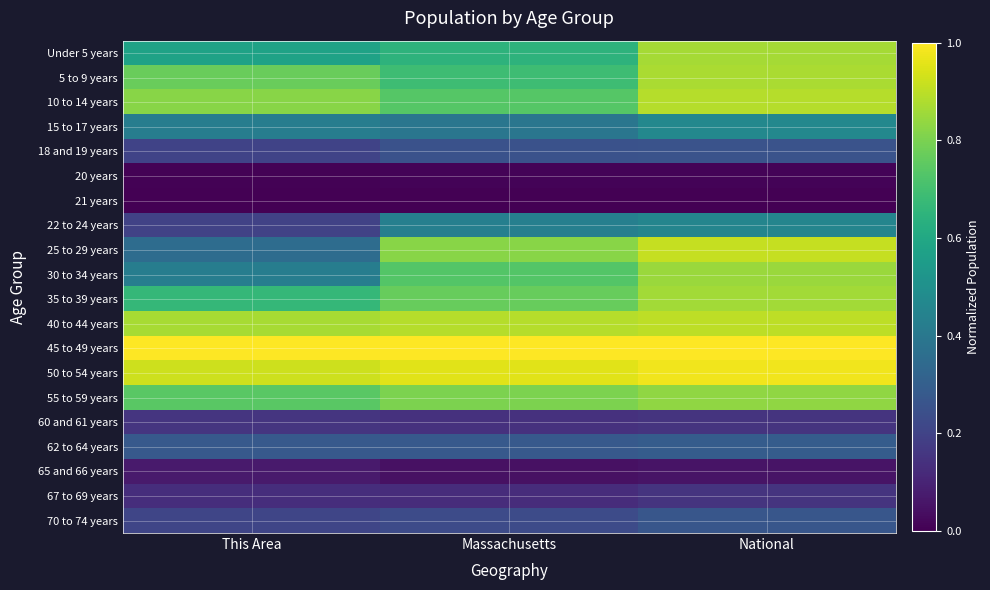

Rank the series at This Area from highest to lowest value.

45 to 49 years, 50 to 54 years, 40 to 44 years, 10 to 14 years, 5 to 9 years, 55 to 59 years, 35 to 39 years, Under 5 years, 15 to 17 years, 30 to 34 years, 25 to 29 years, 62 to 64 years, 70 to 74 years, 18 and 19 years, 22 to 24 years, 60 and 61 years, 67 to 69 years, 65 and 66 years, 20 years, 21 years